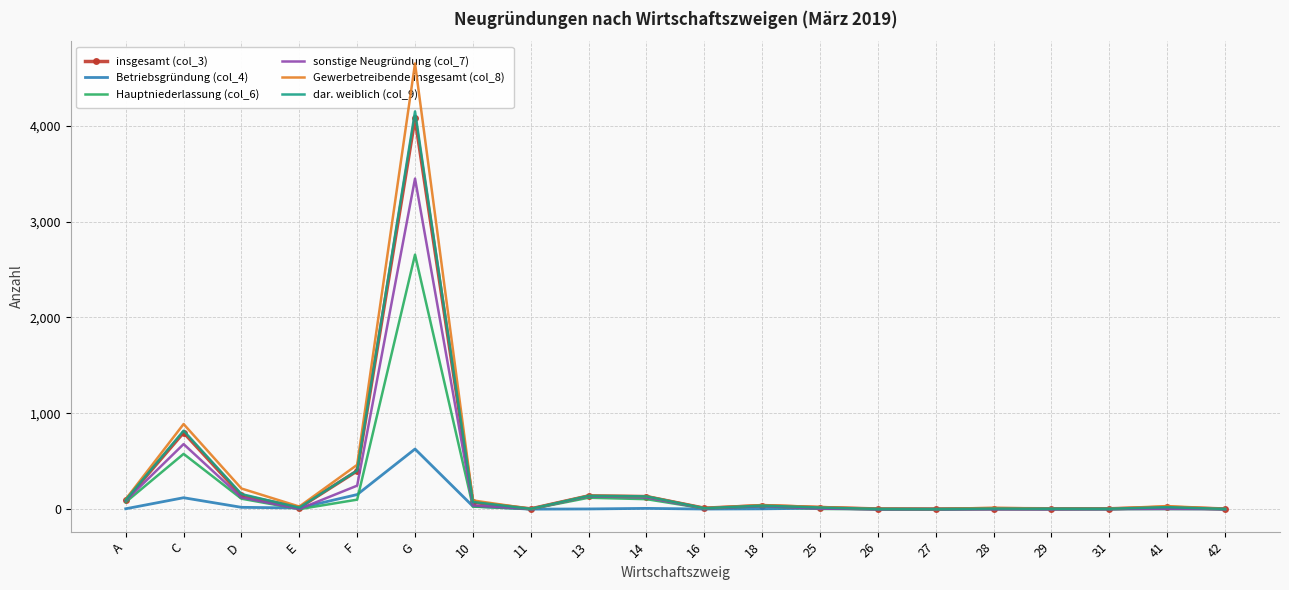

Which category has the highest value in the Betriebsgründung (col_4) series?

G